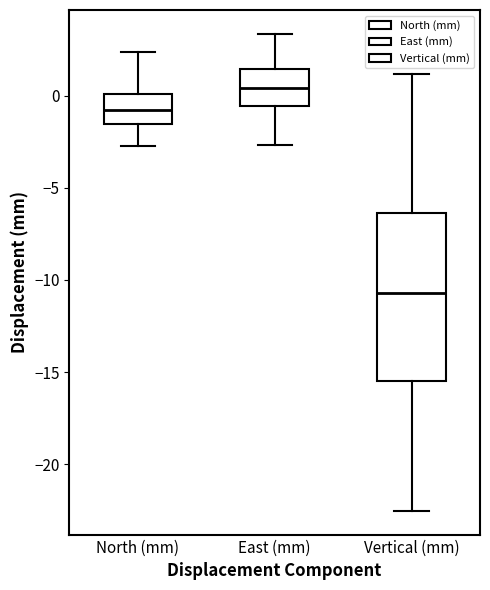

Which box's median line is the lowest?

Vertical (mm)